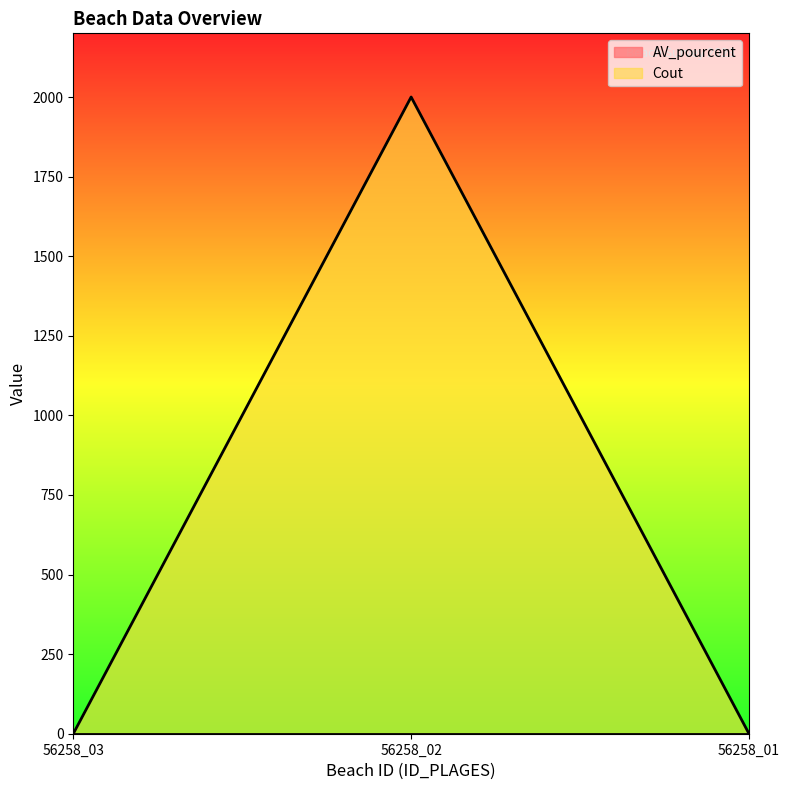

How many positive values are there?

1